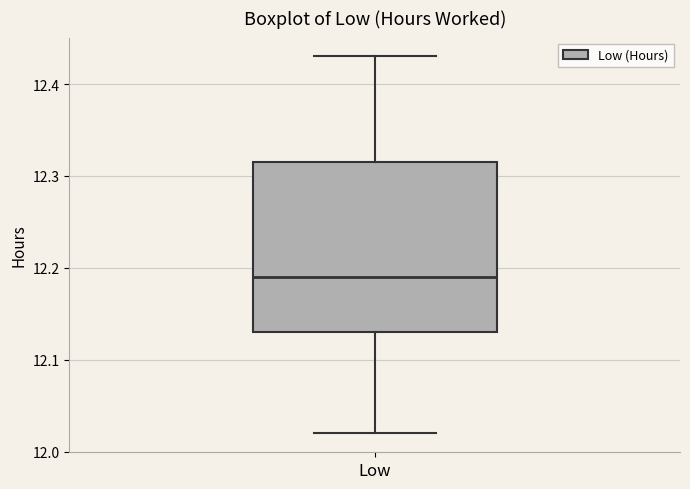

Where is the upper edge of the box for Low on the y-axis? The values are not printed on the chart, so give them approximately, as read against the axis.

12.32